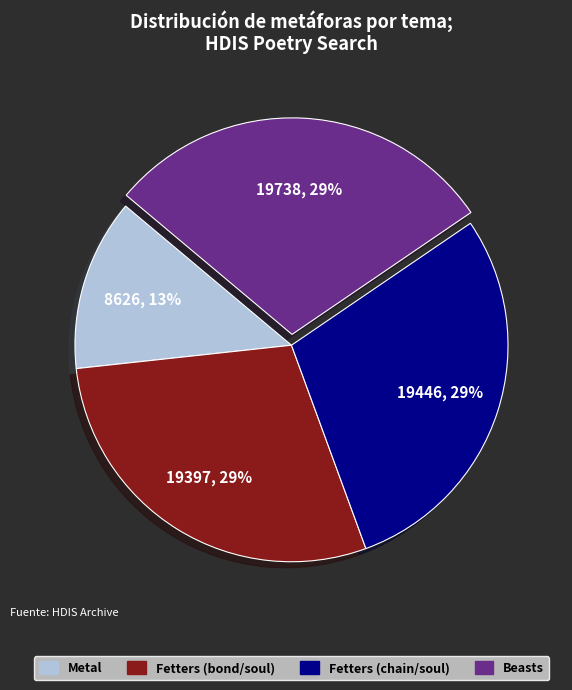

Approximately how many times larger is the value at Fetters (chain/soul) compared to Beasts?

1.0